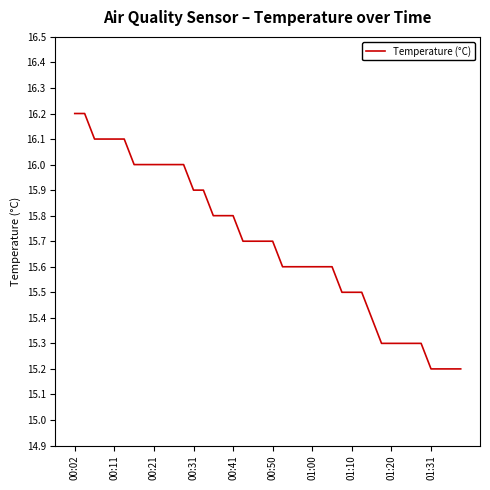

What is the greatest value displayed?

16.2